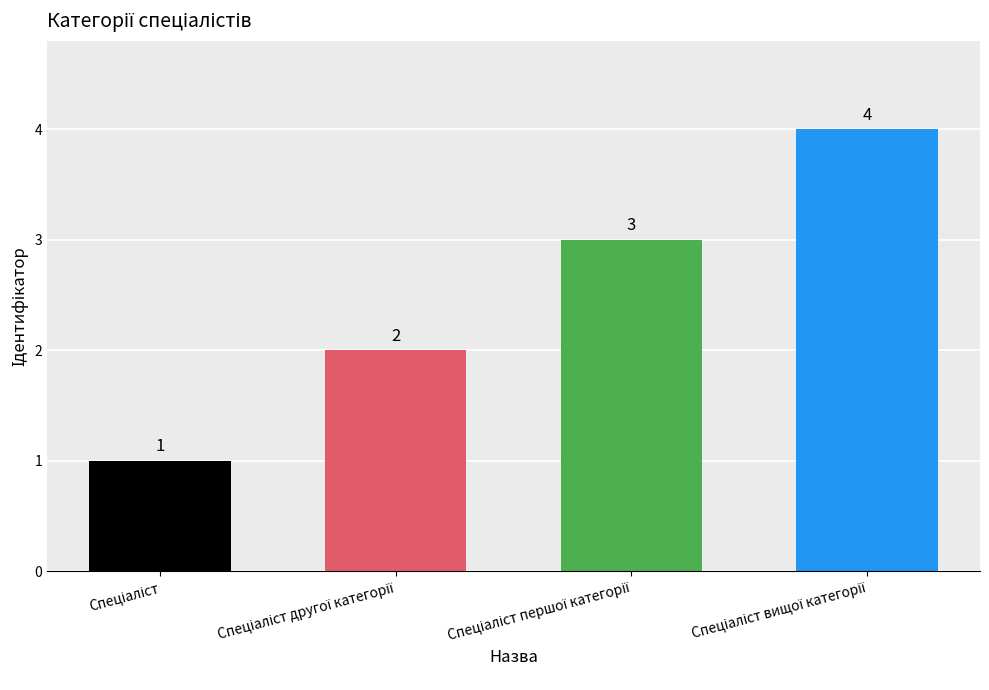

What is the greatest value displayed?

4